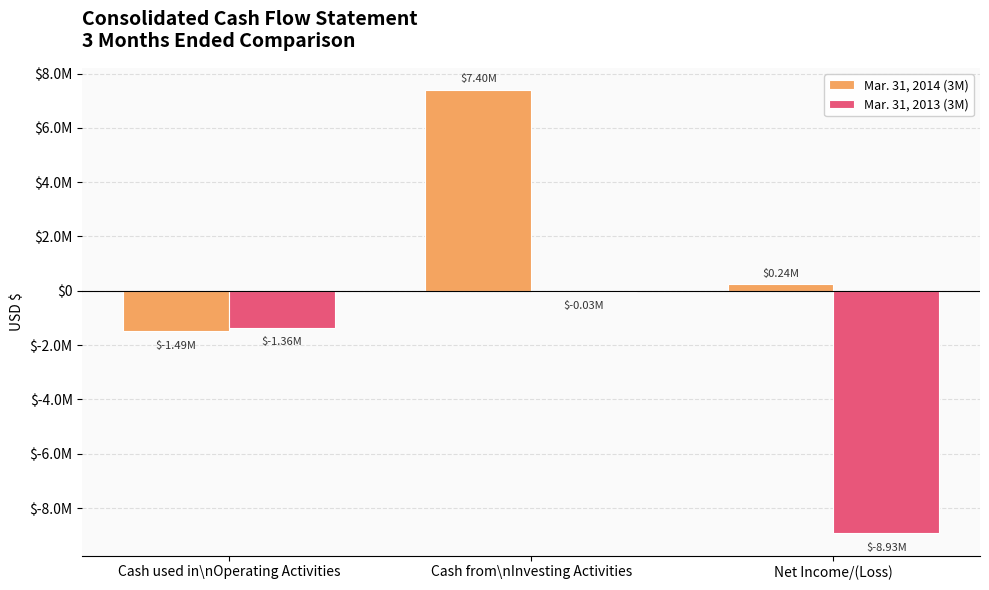

How many Mar. 31, 2013 (3M) values are between -8933264 and -33471?

3